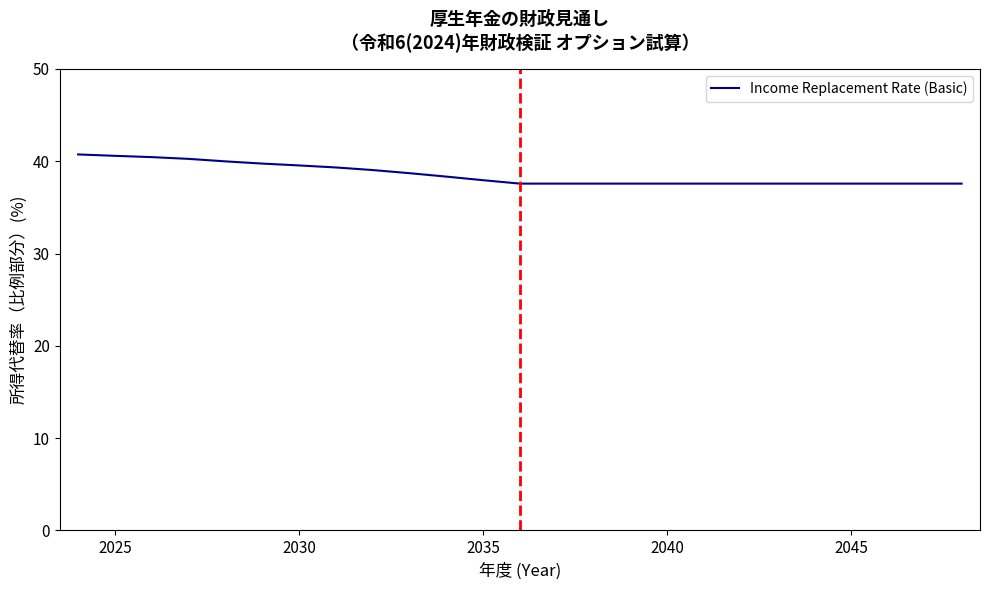

What is the difference between the maximum and minimum values?

3.2